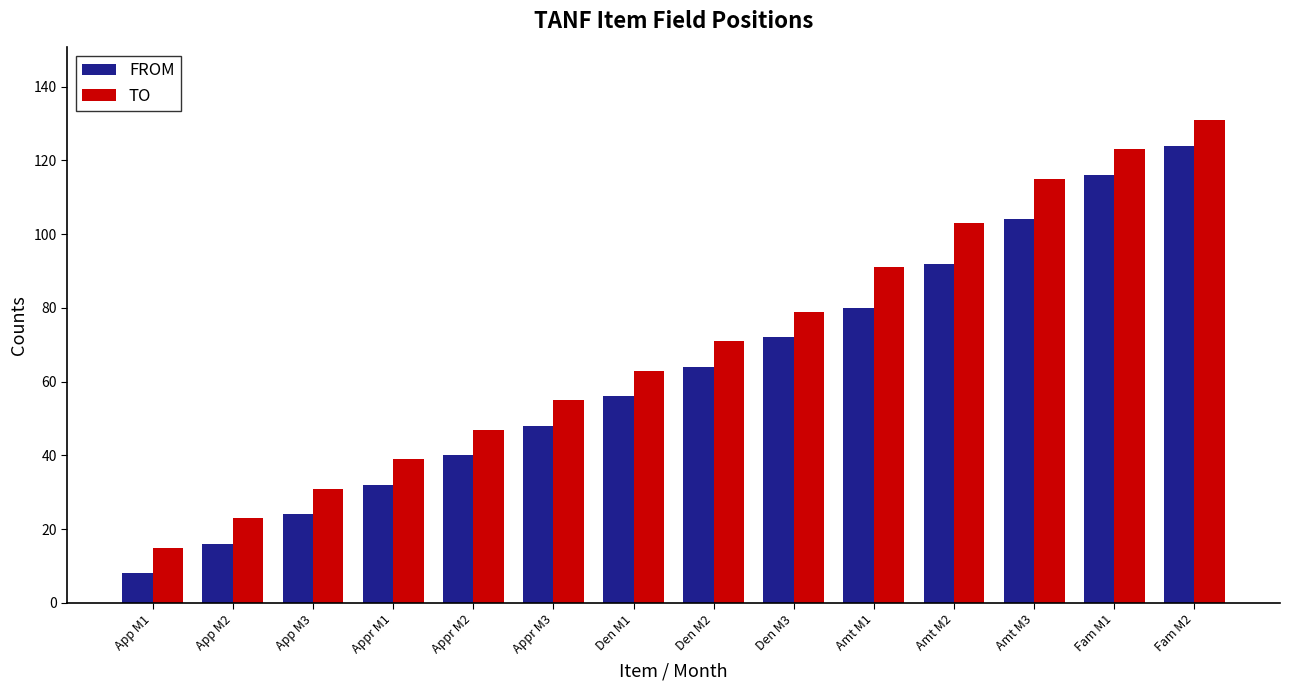

What is the sum of all FROM values?

876